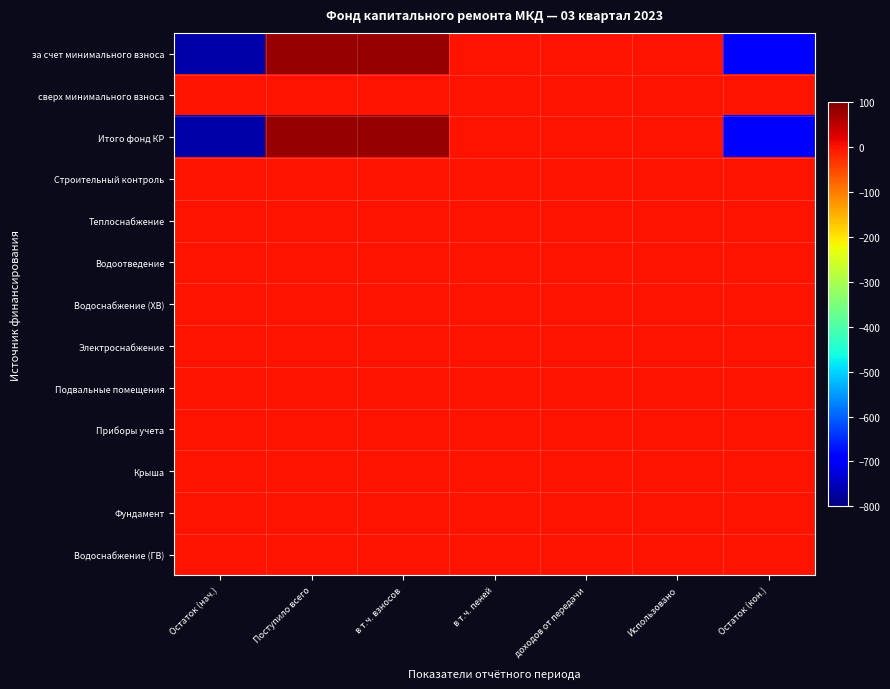

Which has a higher value, Использовано or в т.ч. взносов?

в т.ч. взносов